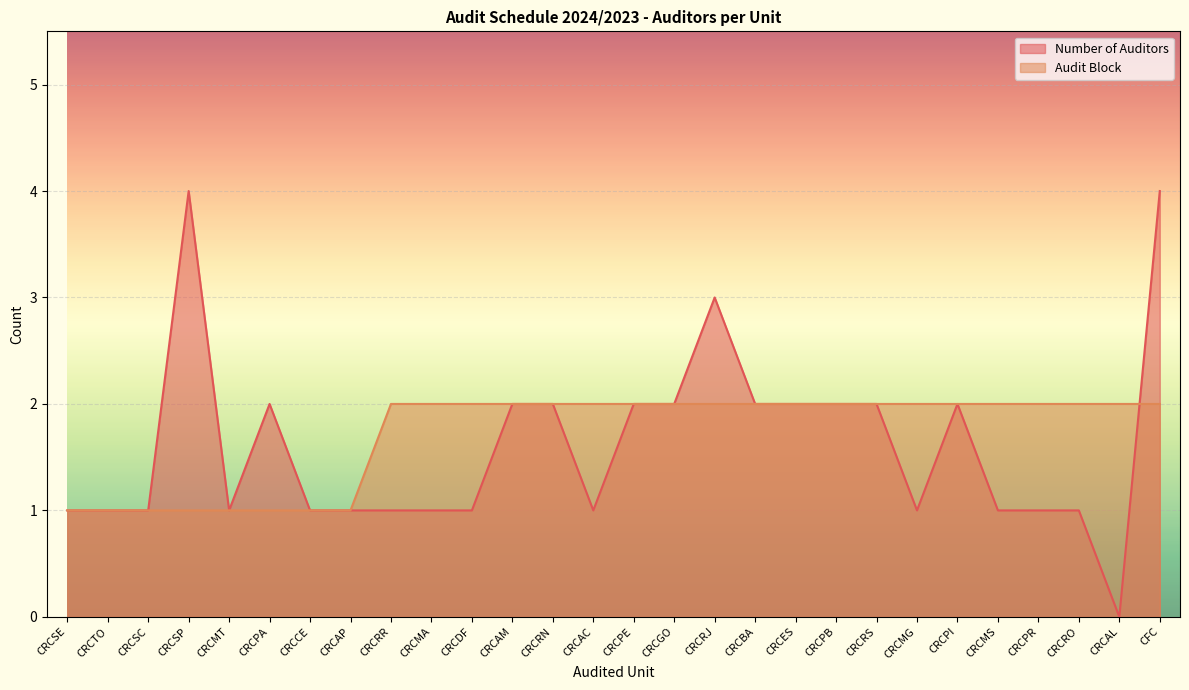

Which has a higher value, CRCSC or CRCTO?

CRCSC